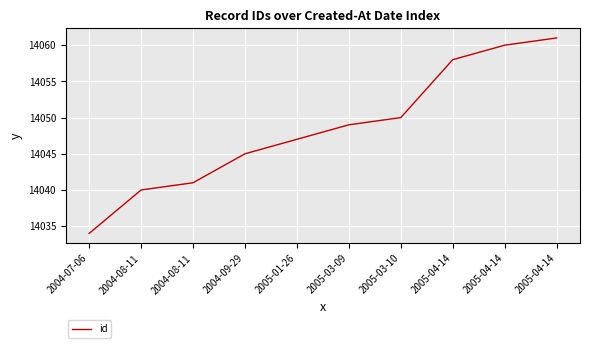

List the labels in order of value, smallest first.

2004-07-06, 2004-08-11, 2004-08-11, 2004-09-29, 2005-01-26, 2005-03-09, 2005-03-10, 2005-04-14, 2005-04-14, 2005-04-14